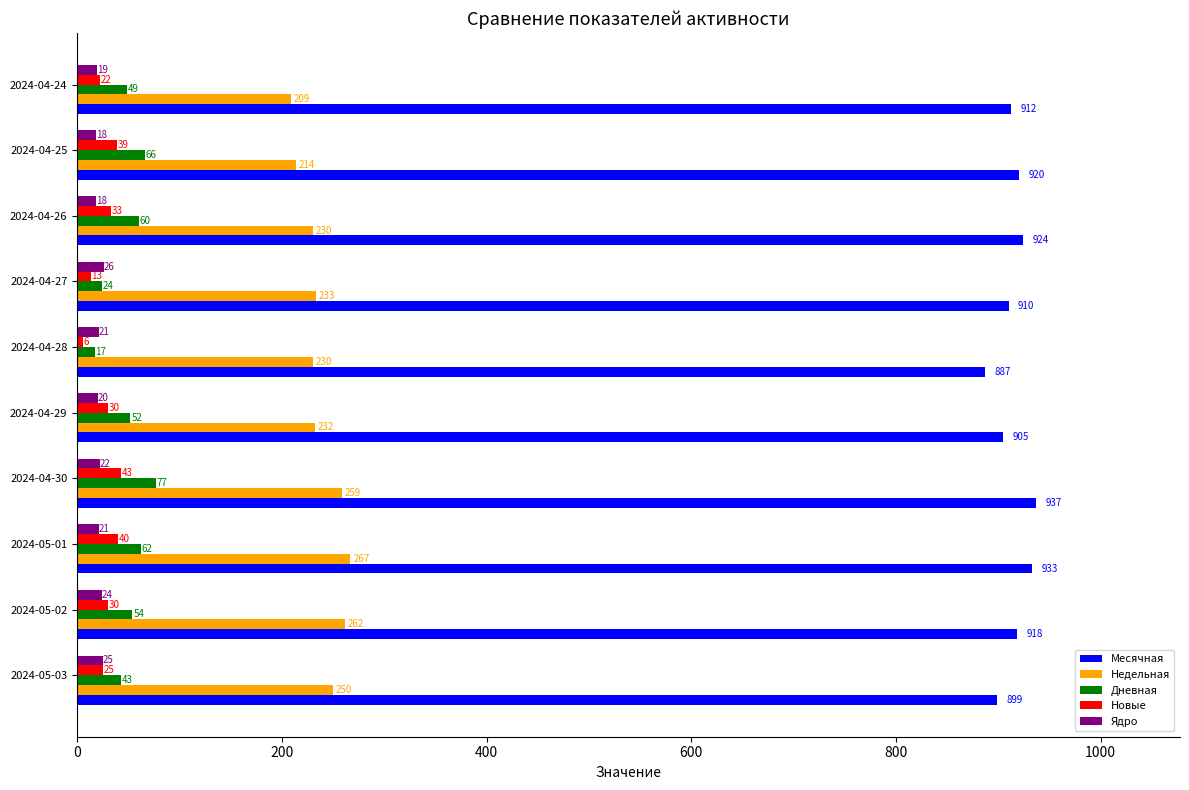

Which category has the highest value in the Месячная series?

2024-04-30